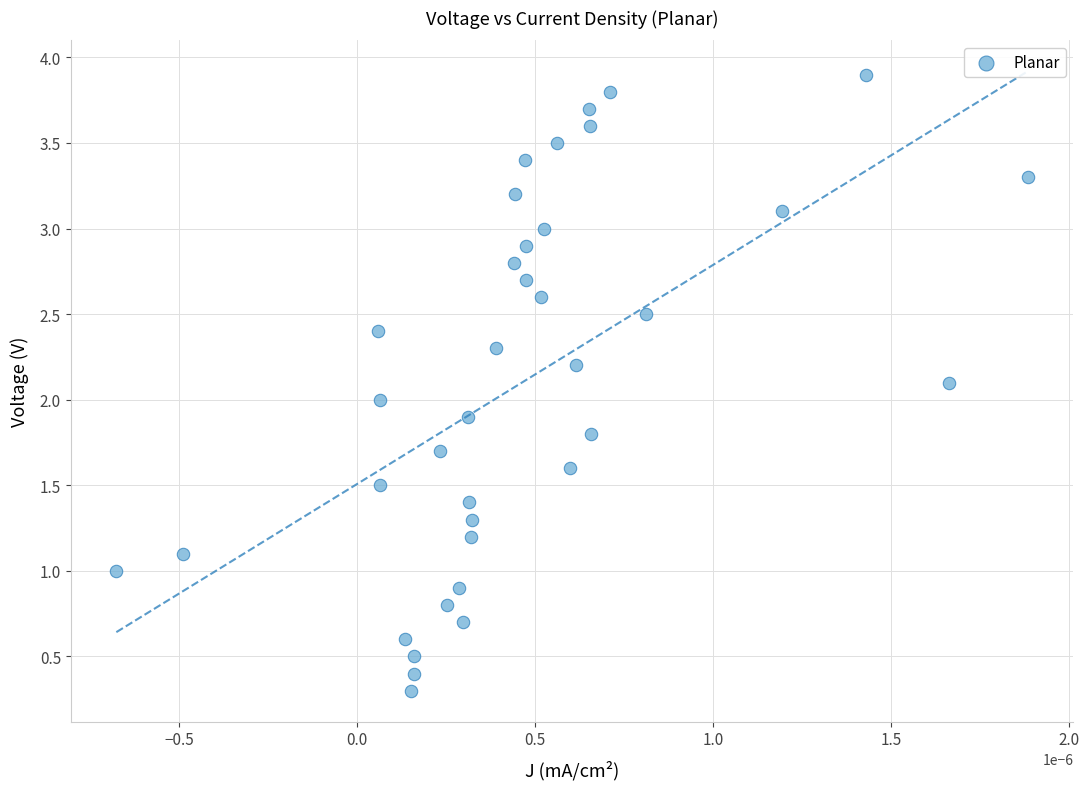

What is the range of Y values (max minus min)?

3.6